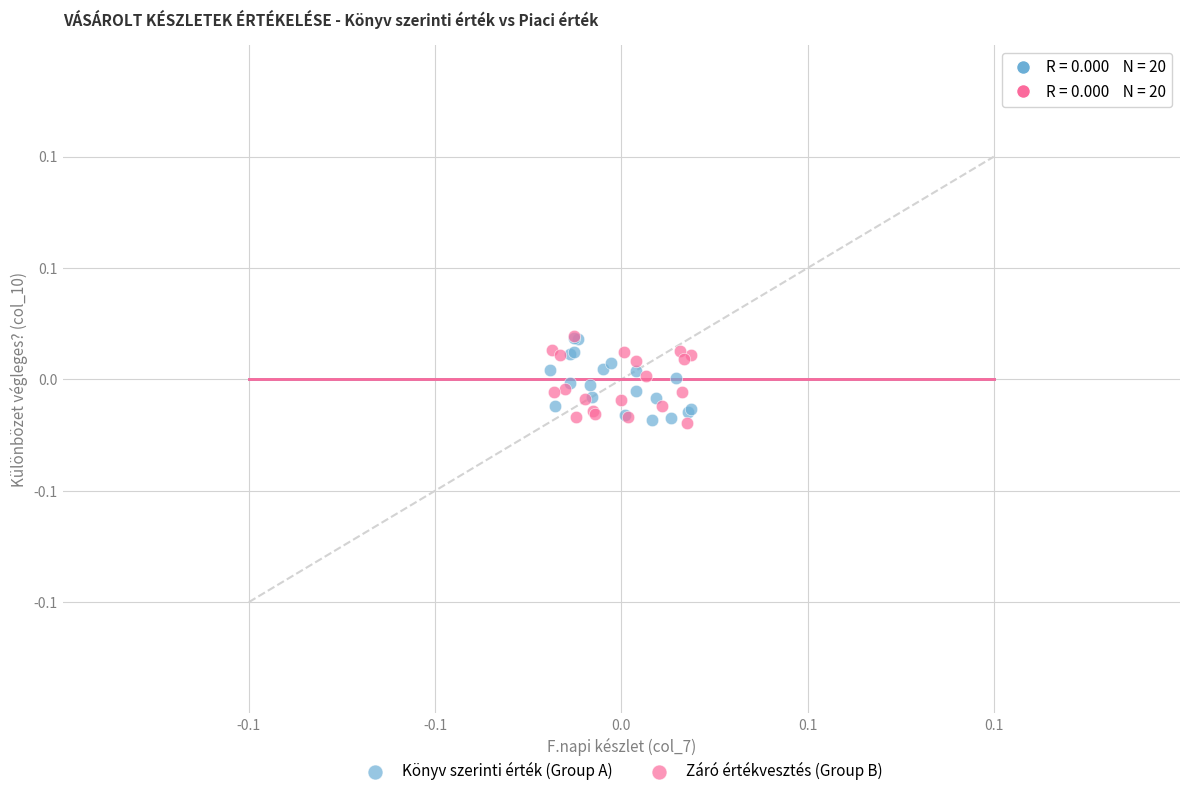

What are all the series names shown in the legend?

Könyv szerinti érték (Group A), Záró értékvesztés (Group B)